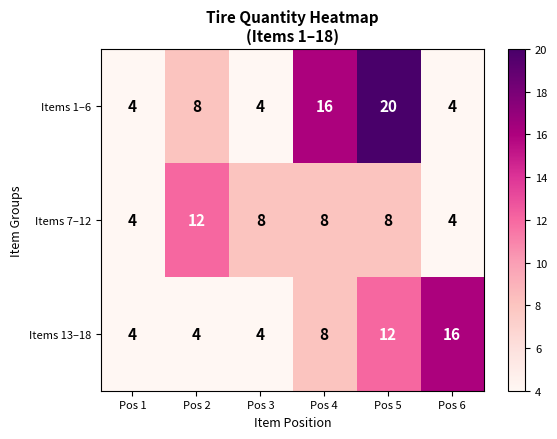

Read the Items 7–12 value at Pos 2.

12